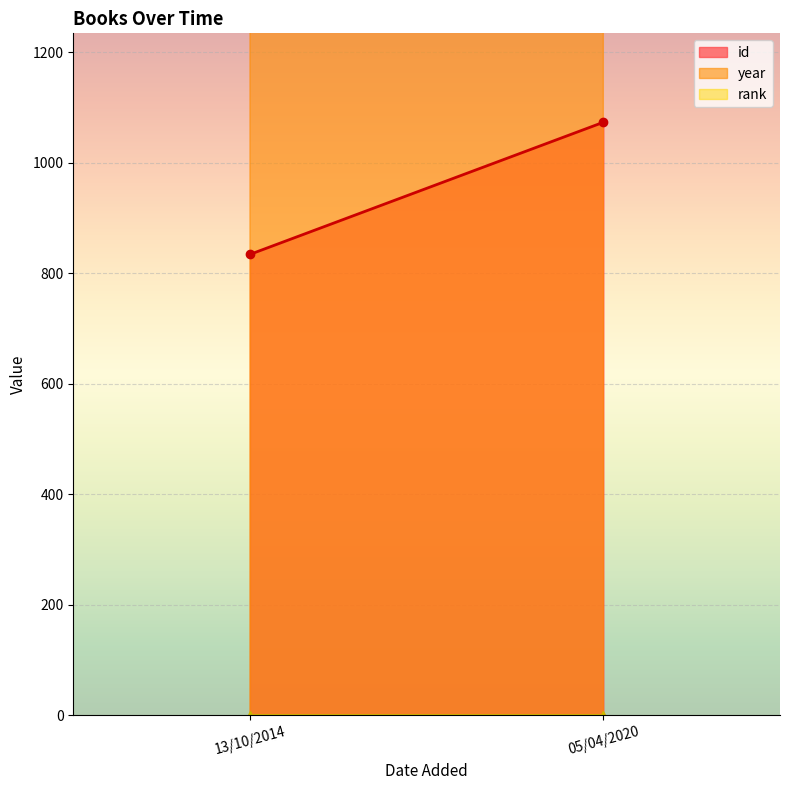

What is the spread (max minus min) of values at 05/04/2020?

2013